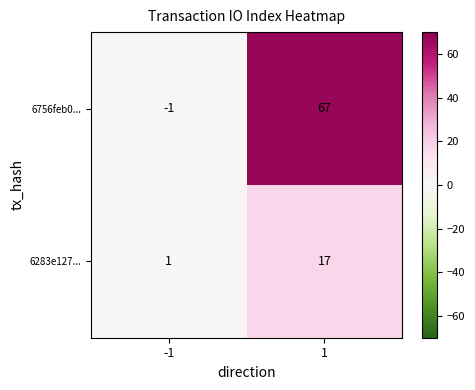

At which category is the sum across all series the highest?

1